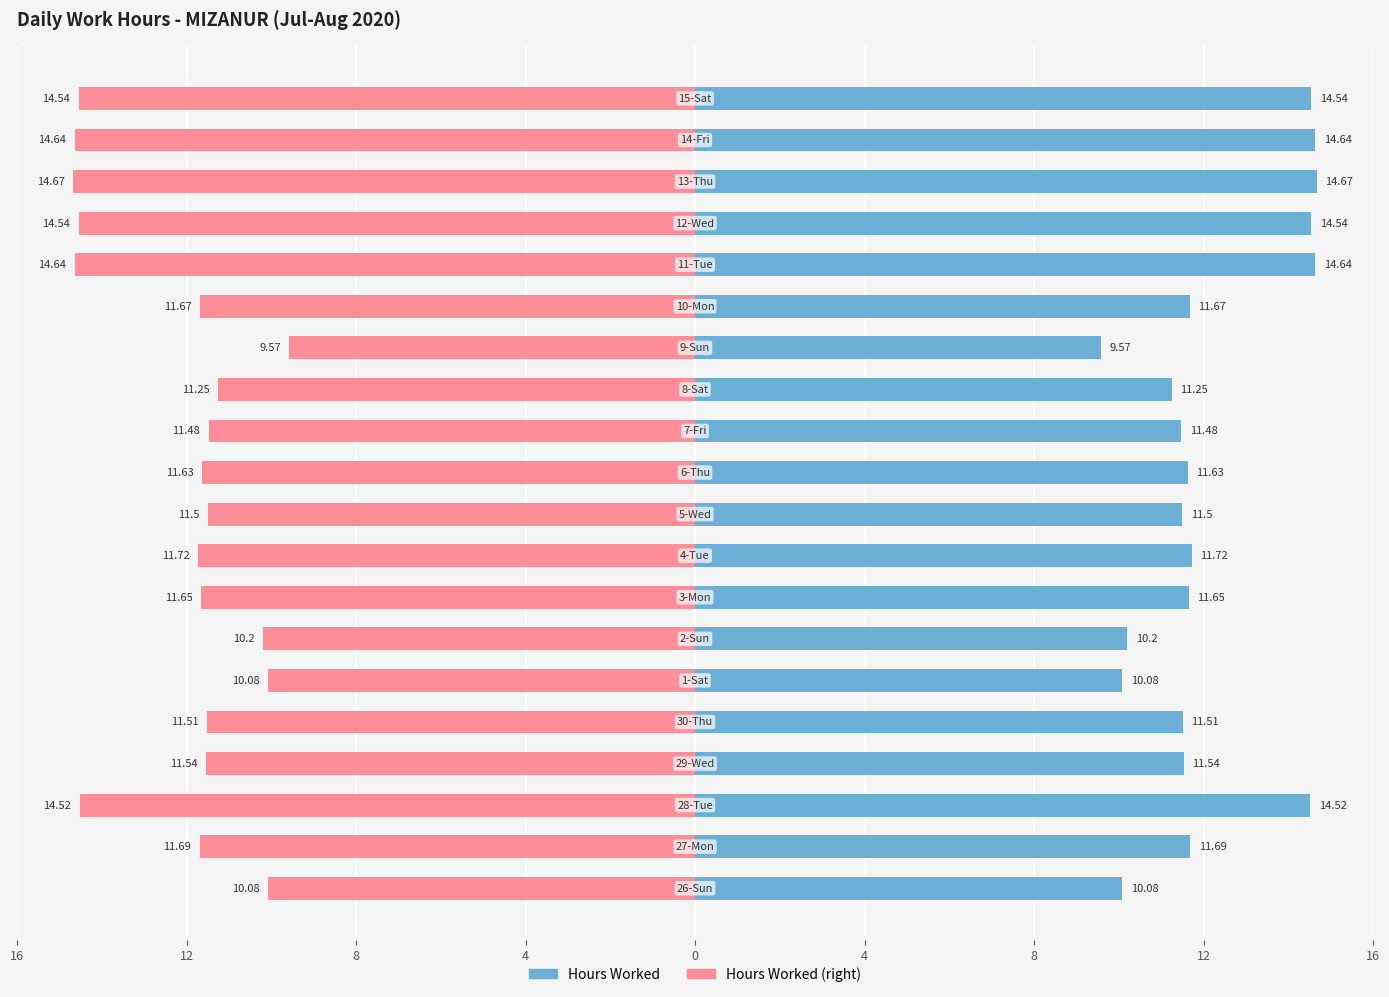

Which series changed the most between 15 and 19?

Hours Worked